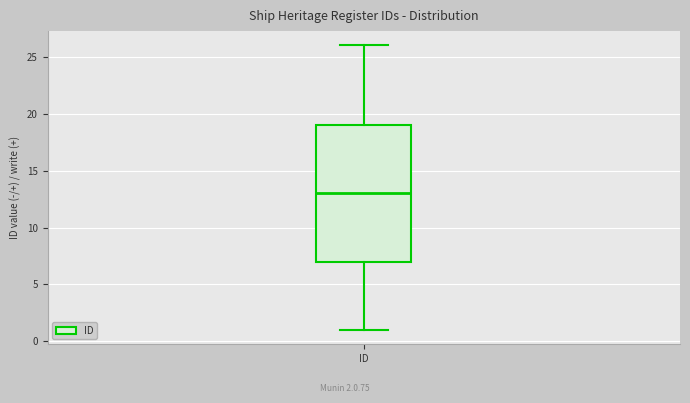

Where is the lower edge of the box for ID on the y-axis? The values are not printed on the chart, so give them approximately, as read against the axis.

7